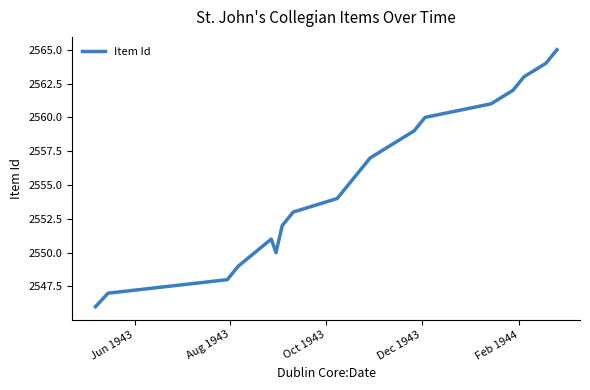

Count the number of data series in this chart.

1